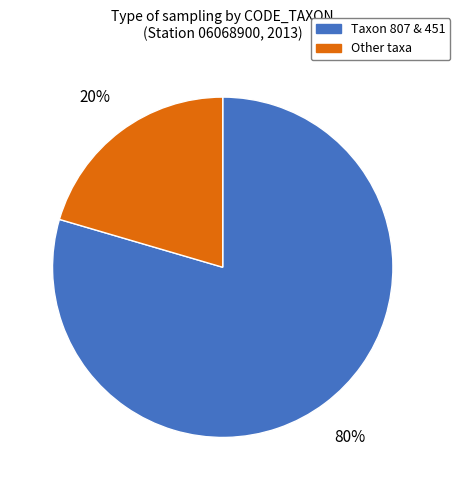

To the nearest percent, what is the average slice percentage?

50%